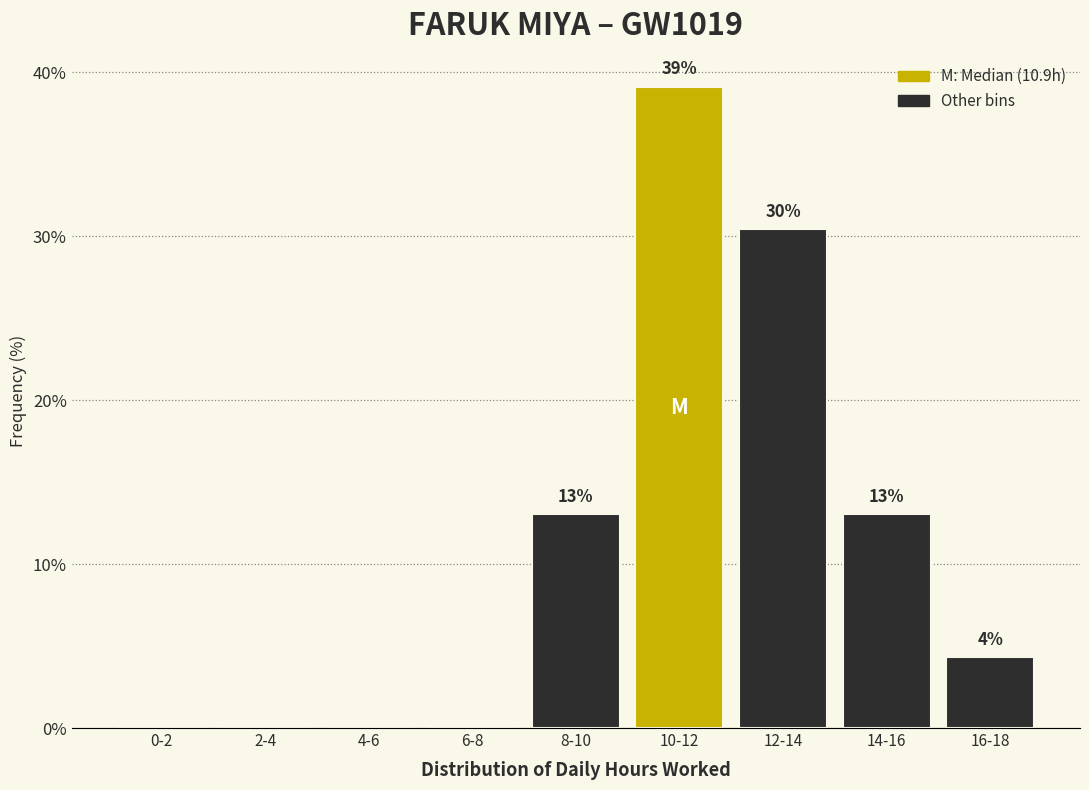

Between 10-12 and 2-4, which is larger?

10-12